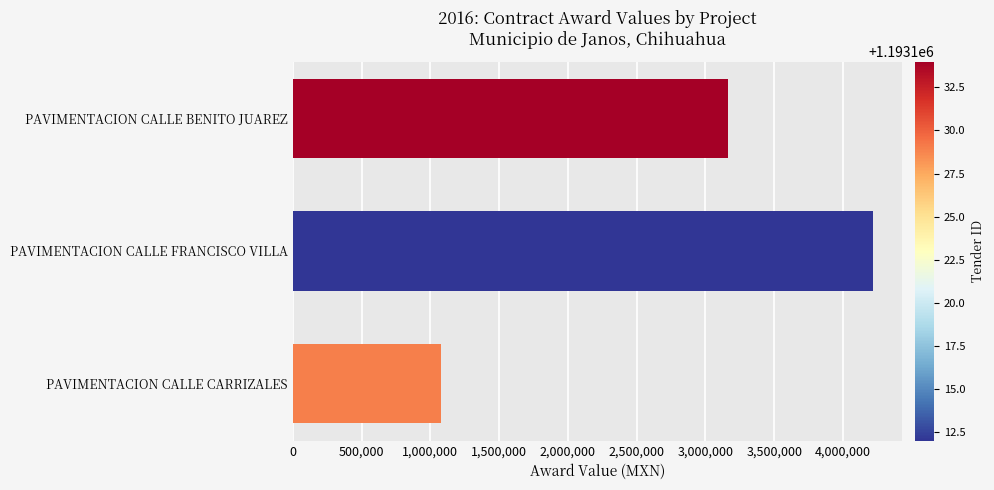

List the labels in order of value, smallest first.

PAVIMENTACION CALLE CARRIZALES, PAVIMENTACION CALLE BENITO JUAREZ, PAVIMENTACION CALLE FRANCISCO VILLA